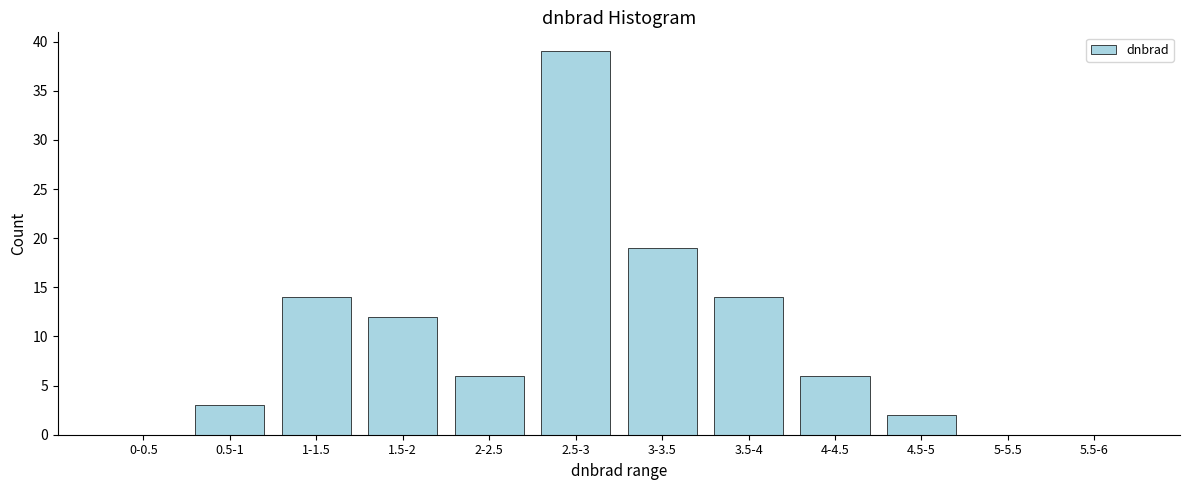

Reading right to left, list all the values displayed in this chart.

5.5-6=0	5-5.5=0	4.5-5=2	4-4.5=6	3.5-4=14	3-3.5=19	2.5-3=39	2-2.5=6	1.5-2=12	1-1.5=14	0.5-1=3	0-0.5=0